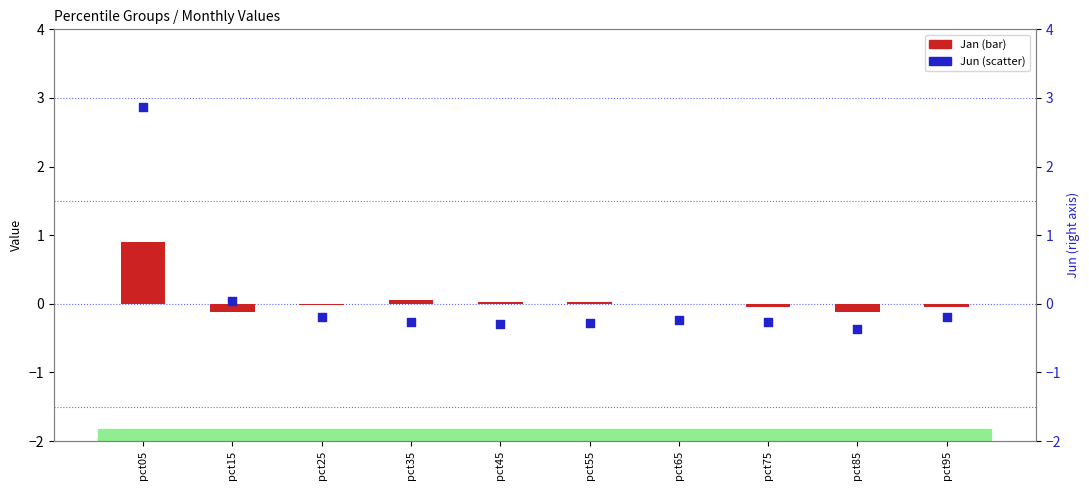

Is the value of Jun (scatter) at pct05 greater than the value of Jan (bar) at pct35?

Yes